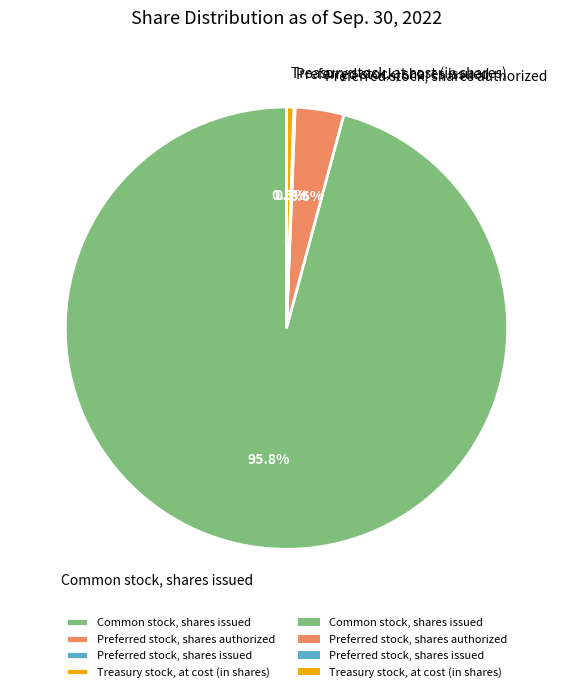

Is it true that Preferred stock, shares authorized is 4% of the pie?

True